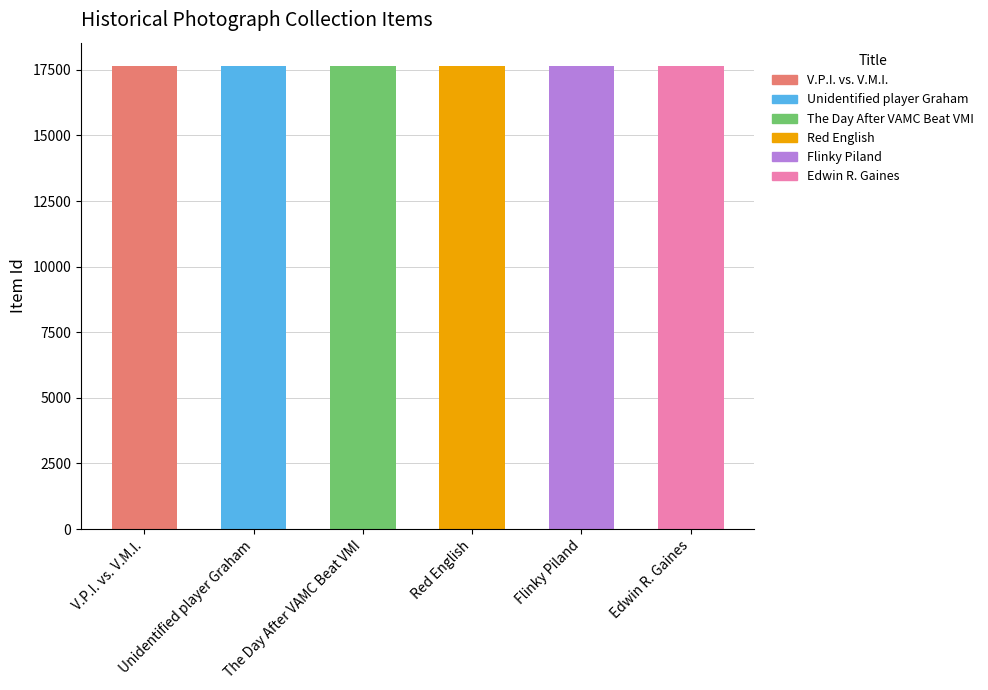

What is the label of the 1st bar from the right?

Edwin R. Gaines